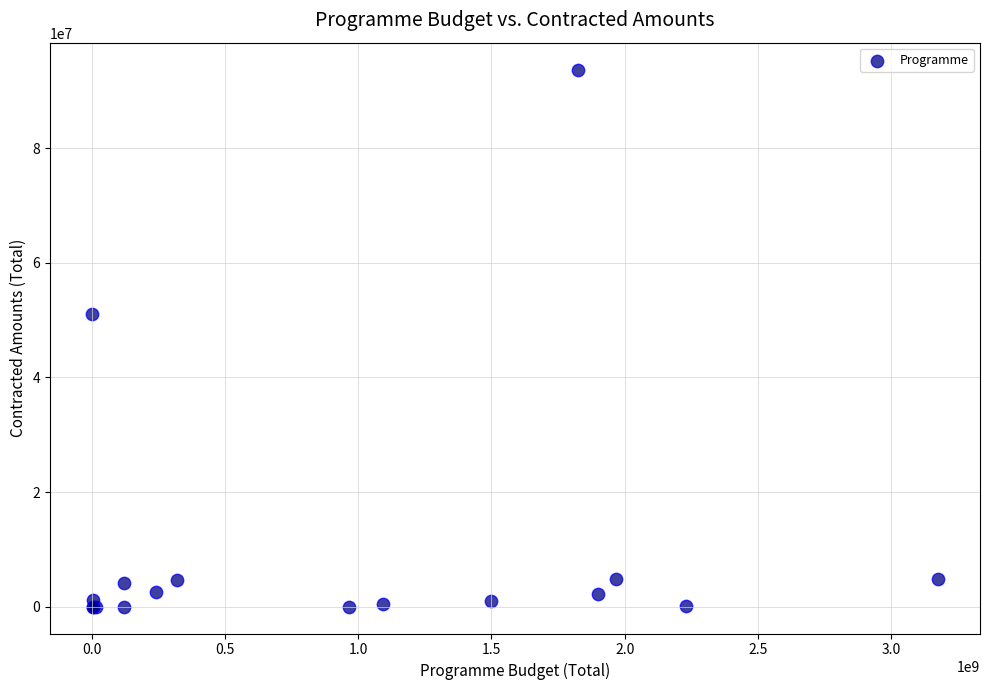

What Y value in the scatter plot is closest to 46860795?

51124094.4